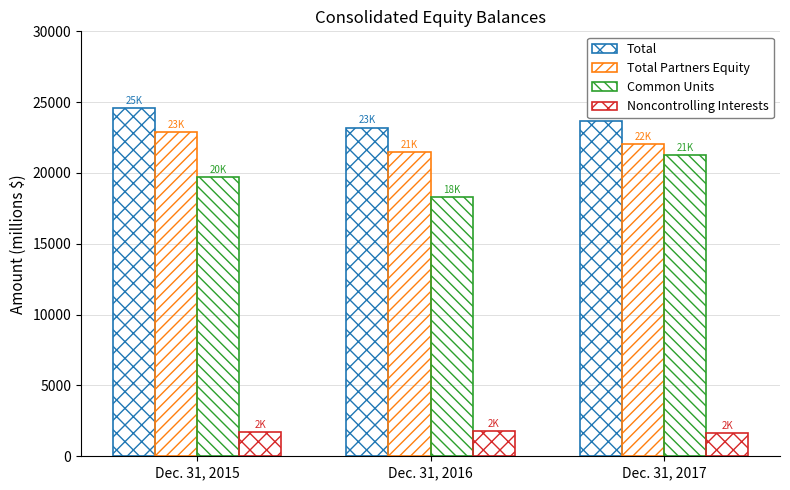

Rank the series by their maximum value, from lowest to highest.

Noncontrolling Interests, Common Units, Total Partners Equity, Total